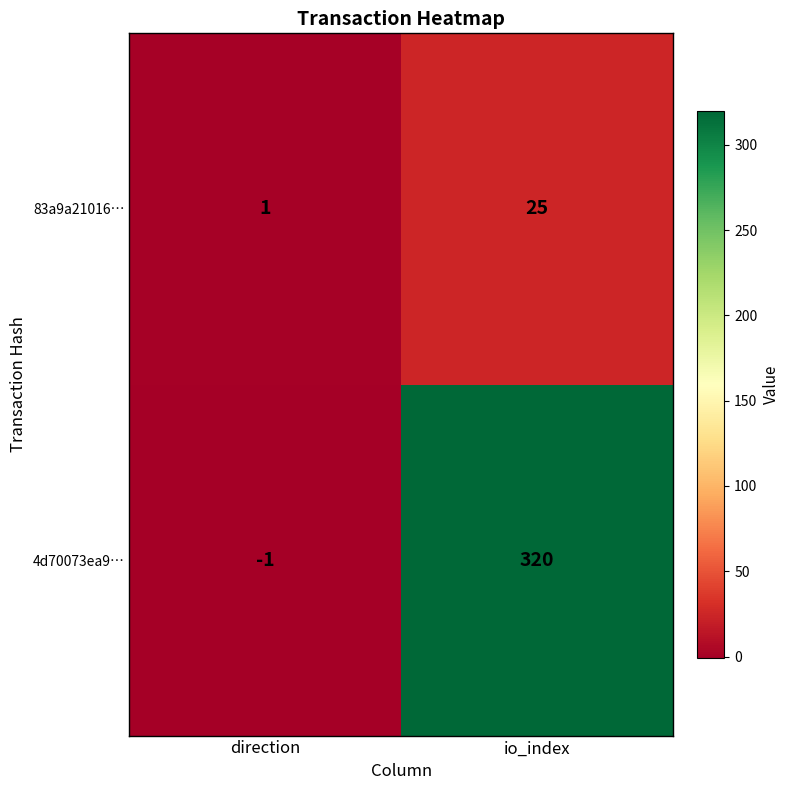

The 4d70073ea9… series shows 320 at io_index. True or false?

True